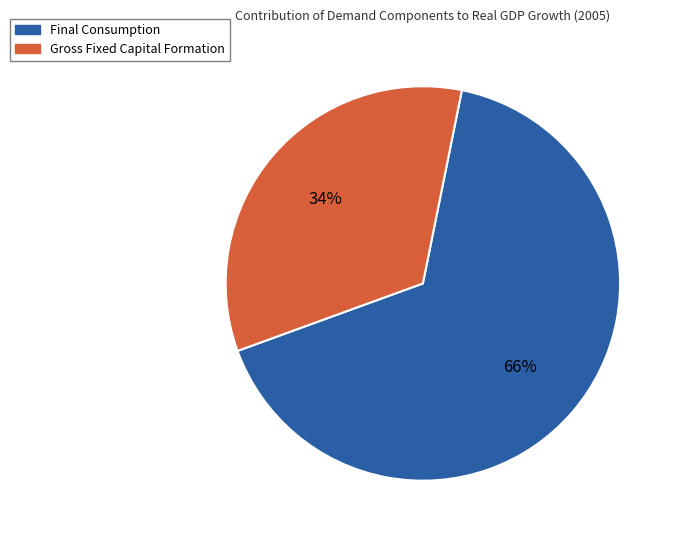

Does any single category account for the majority?

Yes